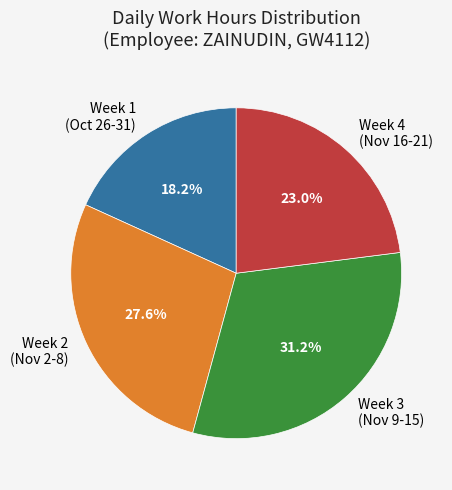

Count the number of slices in the pie.

4